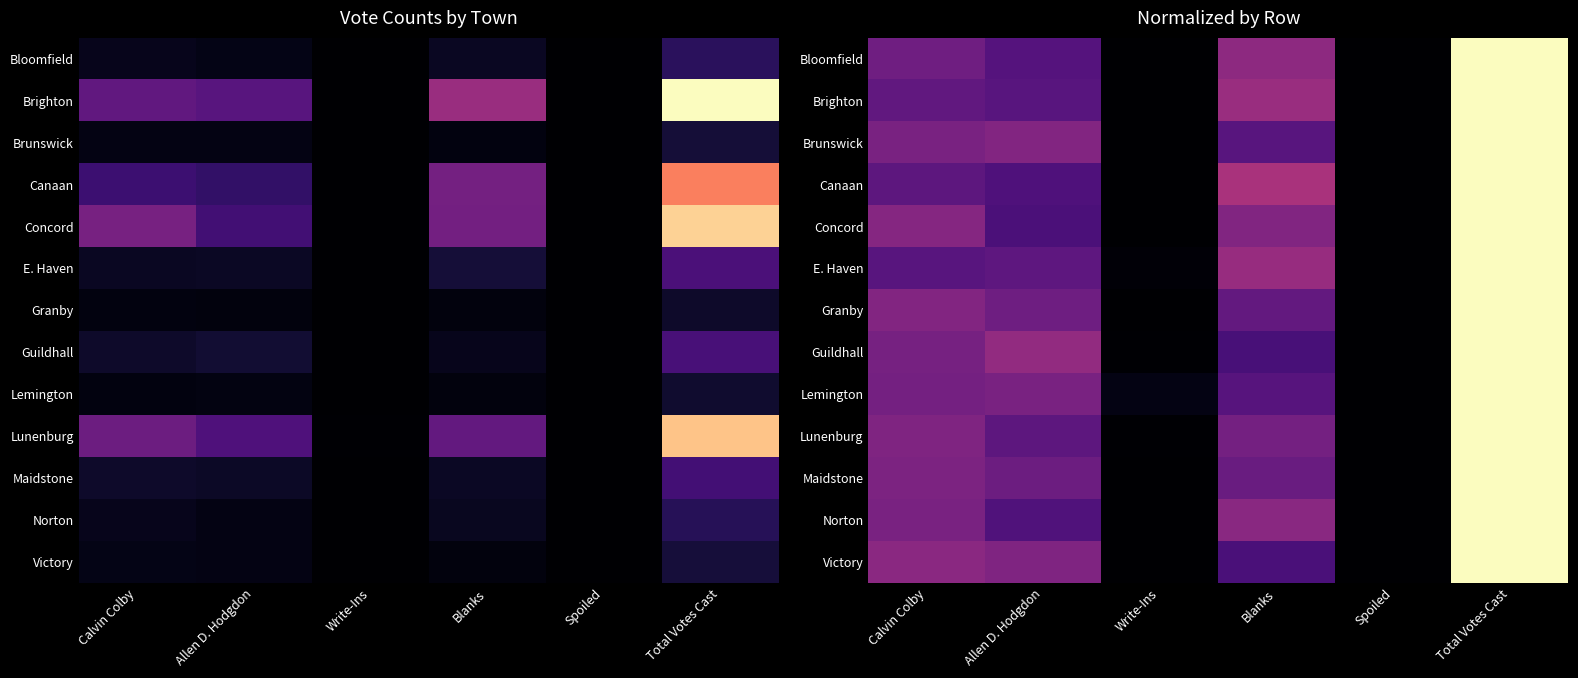

At Calvin Colby, list the series in order from largest to smallest.

Victory, Concord, Granby, Lunenburg, Maidstone, Brunswick, Norton, Guildhall, Lemington, Bloomfield, Brighton, Canaan, E. Haven